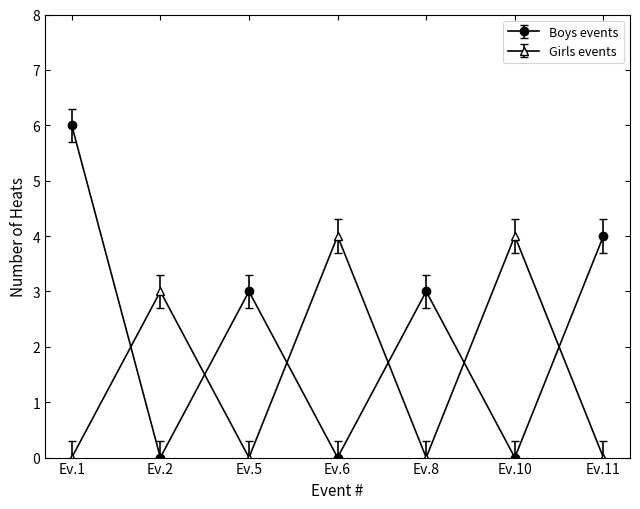

Which series has the largest total across all categories?

Boys events